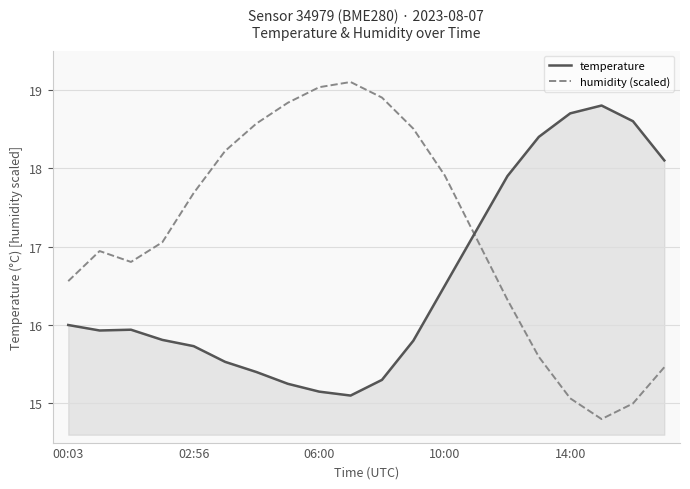

Which series has the largest range (max minus min)?

humidity (scaled)